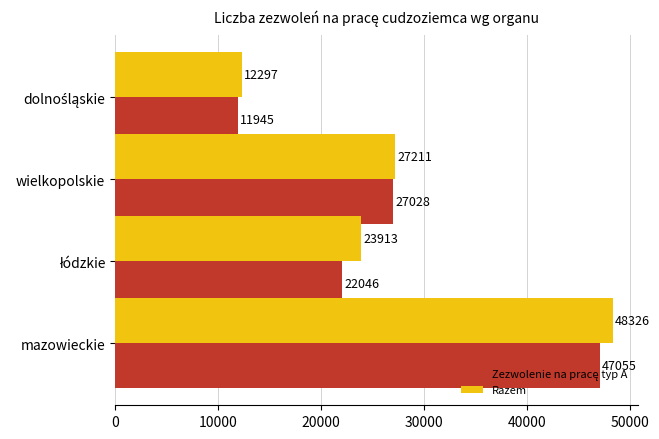

What is the minimum value shown in the chart?

11945